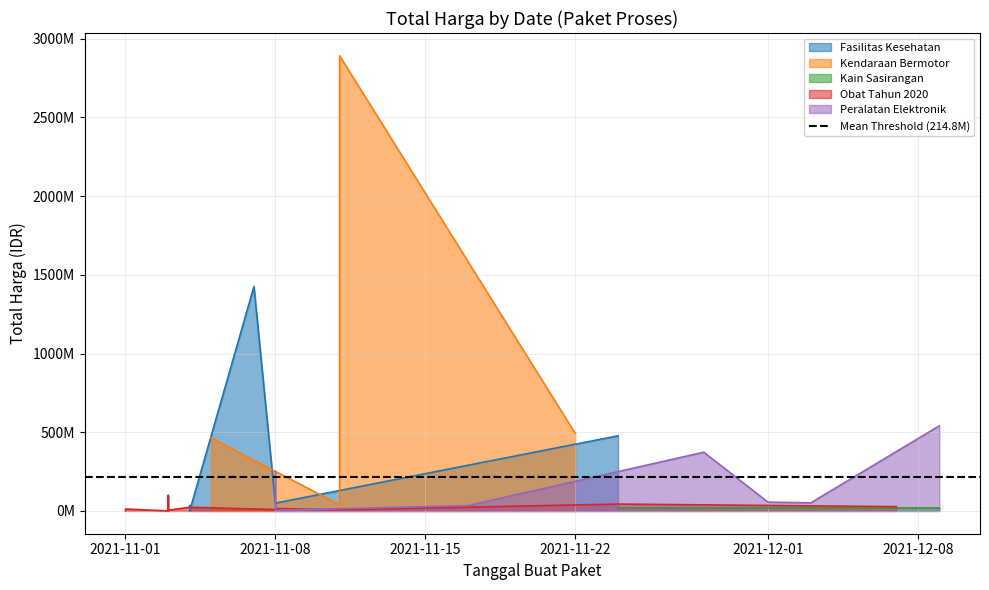

Where does the data first go above 27412000?

2021-11-07